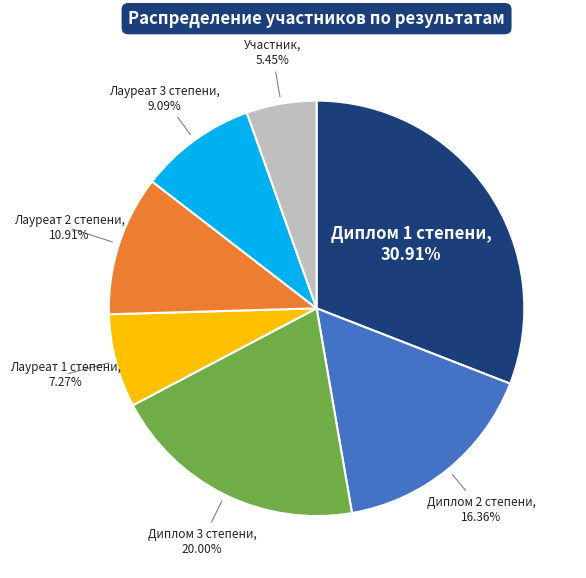

To the nearest percent, what is the difference between the largest and smallest slice percentages?

25%